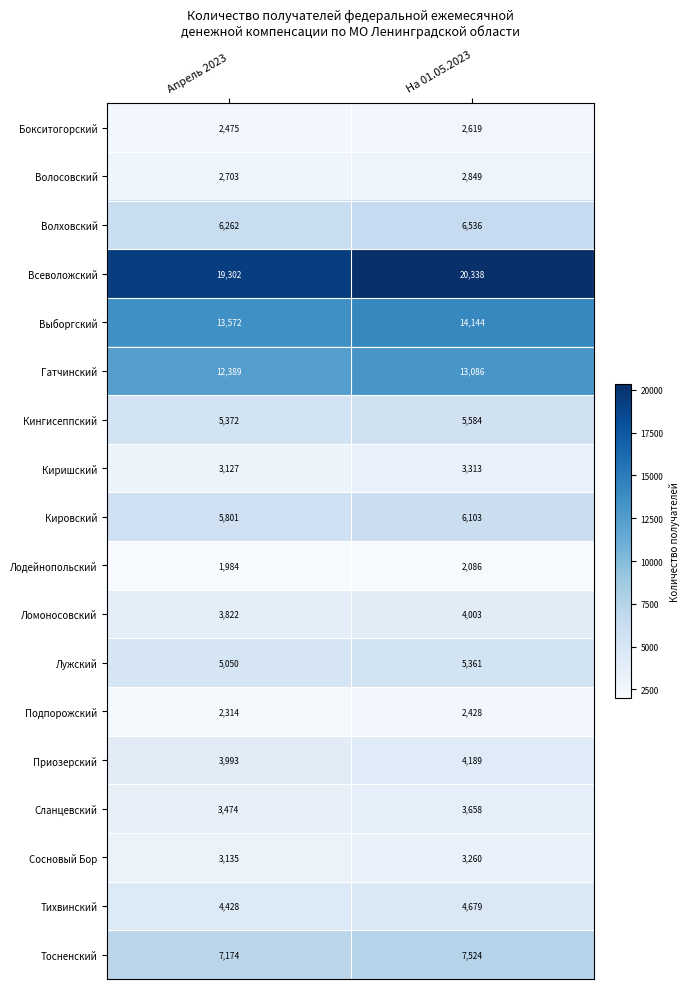

What is the highest value of the Тихвинский series?

4679